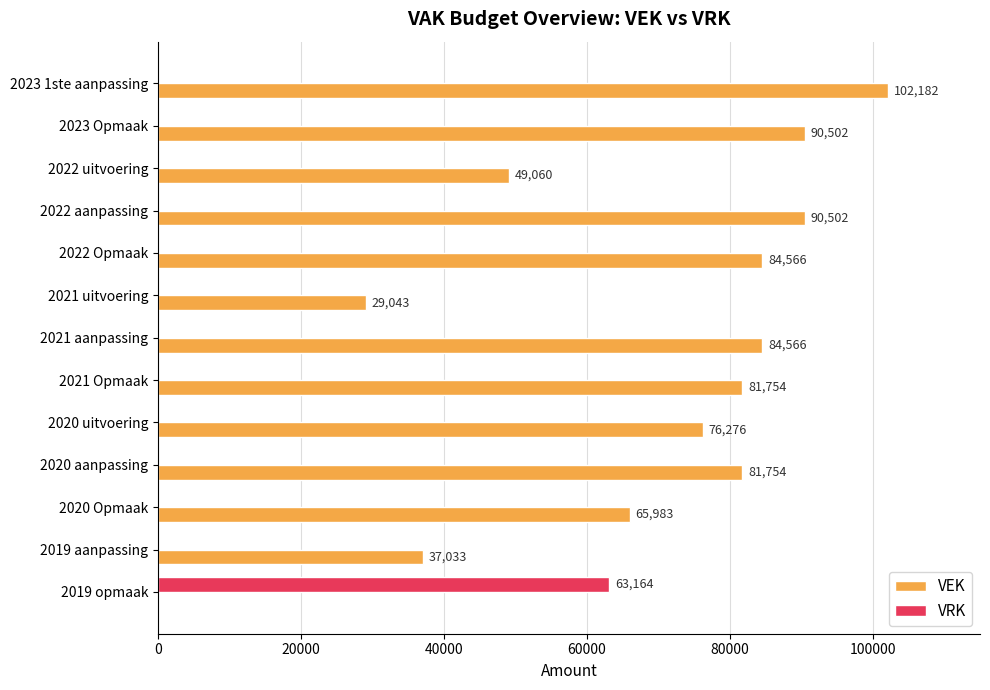

The VRK series shows 0 at 2021 aanpassing. True or false?

True